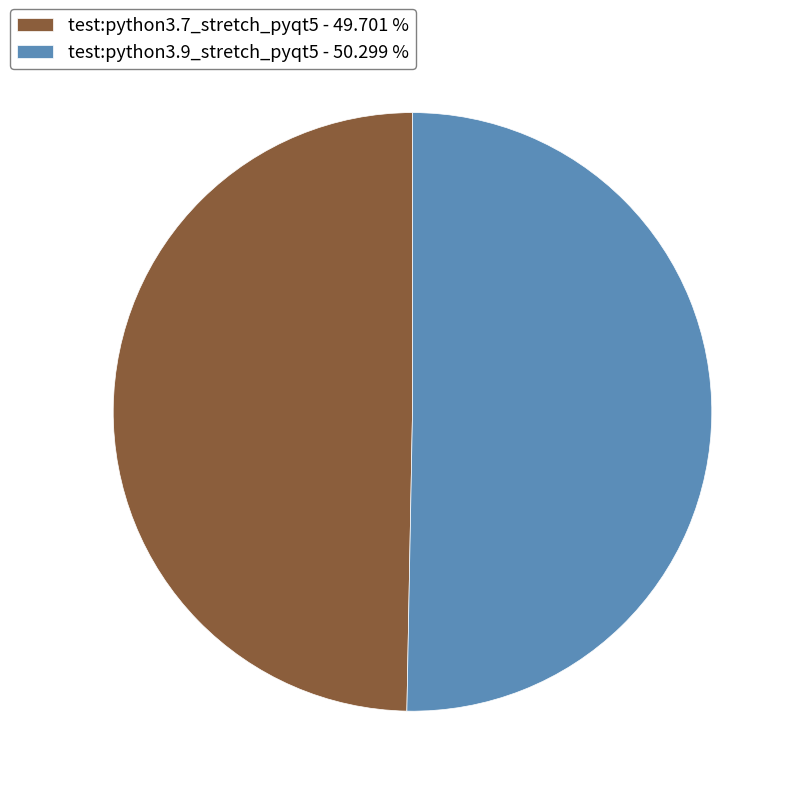

True or false: test:python3.9_stretch_pyqt5 accounts for 50% of the total.

True